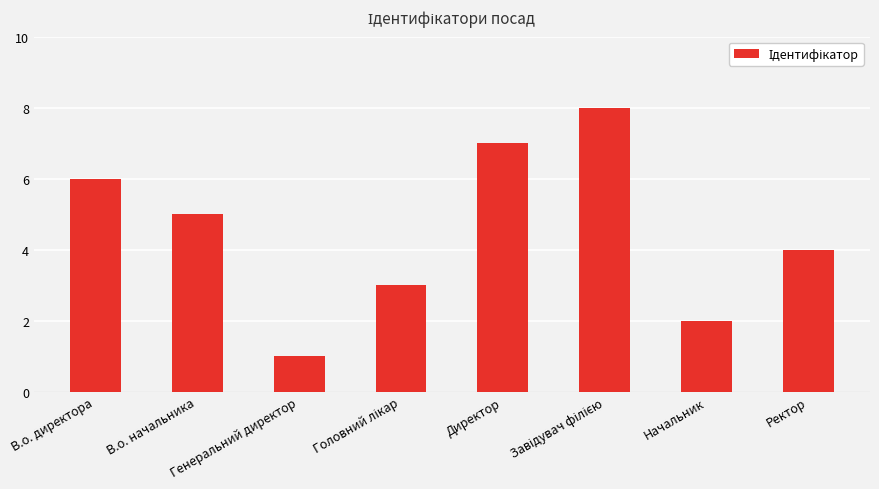

What is the maximum value shown in the chart?

8